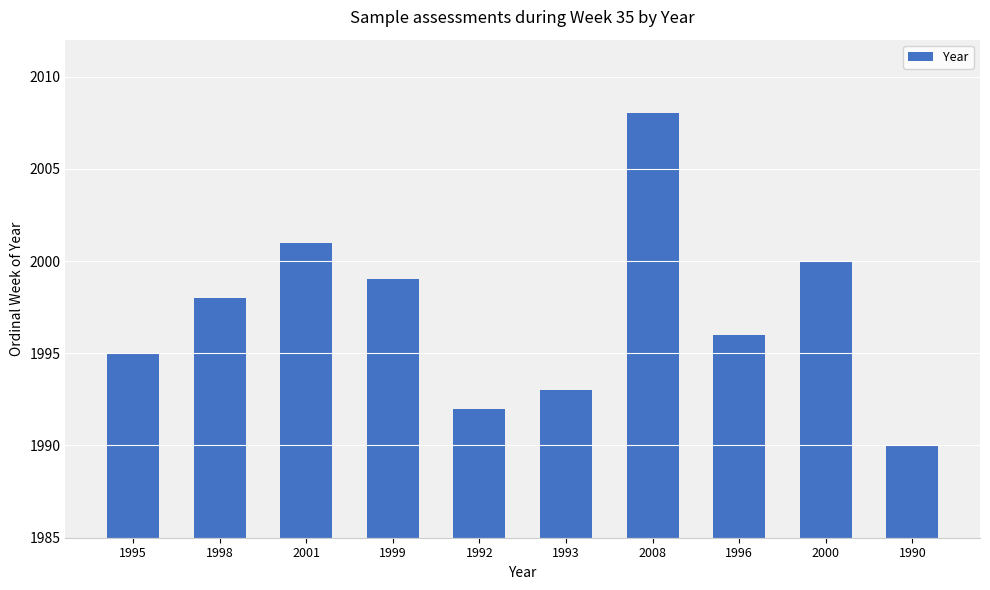

What is the change in value from 1995 to 2000?

+5